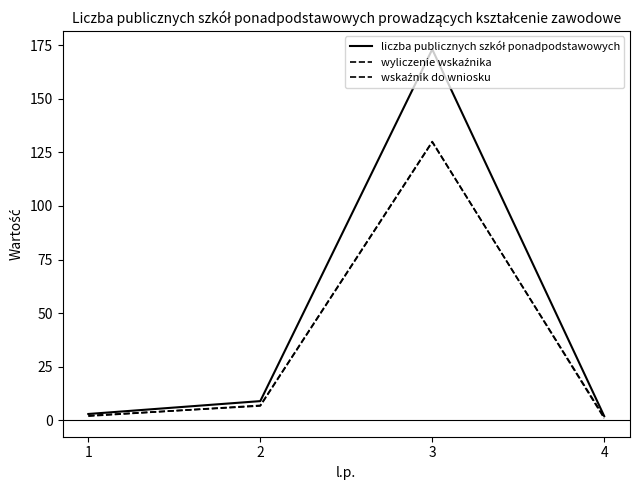

What is the approximate value of wyliczenie wskaźnika at 3?

129.8